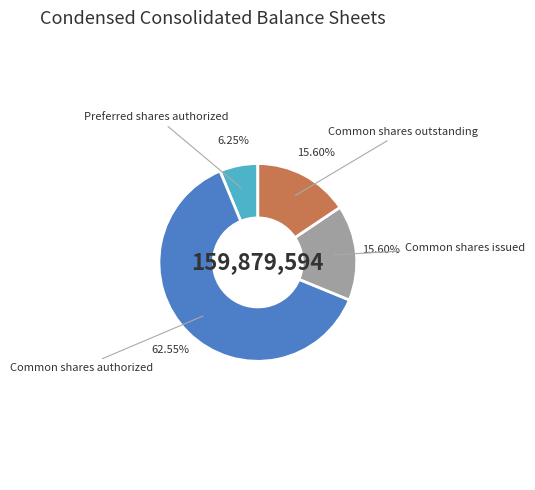

Do Common shares outstanding and Common shares issued together represent more than half of the pie?

No